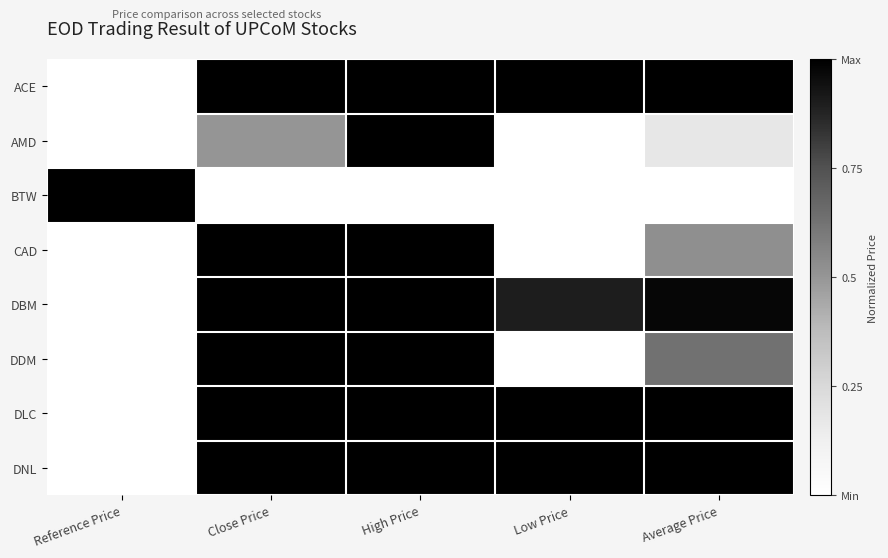

Reading left to right, transcribe all the data shown in this chart.

ACE: Reference Price=0.0	Close Price=1.0	High Price=1.0	Low Price=1.0	Average Price=1.0
AMD: Reference Price=0.0	Close Price=0.5	High Price=1.0	Low Price=0.0	Average Price=0.2
BTW: Reference Price=1.0	Close Price=0.0	High Price=0.0	Low Price=0.0	Average Price=0.0
CAD: Reference Price=0.0	Close Price=1.0	High Price=1.0	Low Price=0.0	Average Price=0.5
DBM: Reference Price=0.0	Close Price=1.0	High Price=1.0	Low Price=0.9	Average Price=1.0
DDM: Reference Price=0.0	Close Price=1.0	High Price=1.0	Low Price=0.0	Average Price=0.6
DLC: Reference Price=0.0	Close Price=1.0	High Price=1.0	Low Price=1.0	Average Price=1.0
DNL: Reference Price=0.0	Close Price=1.0	High Price=1.0	Low Price=1.0	Average Price=1.0